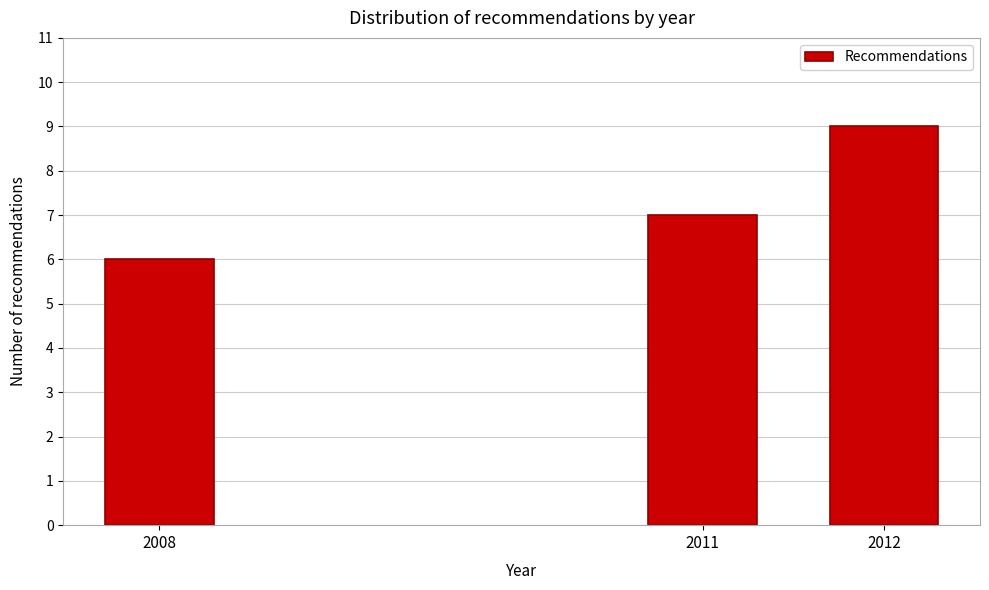

Reading right to left, list all the values displayed in this chart.

2012=9	2011=7	2008=6